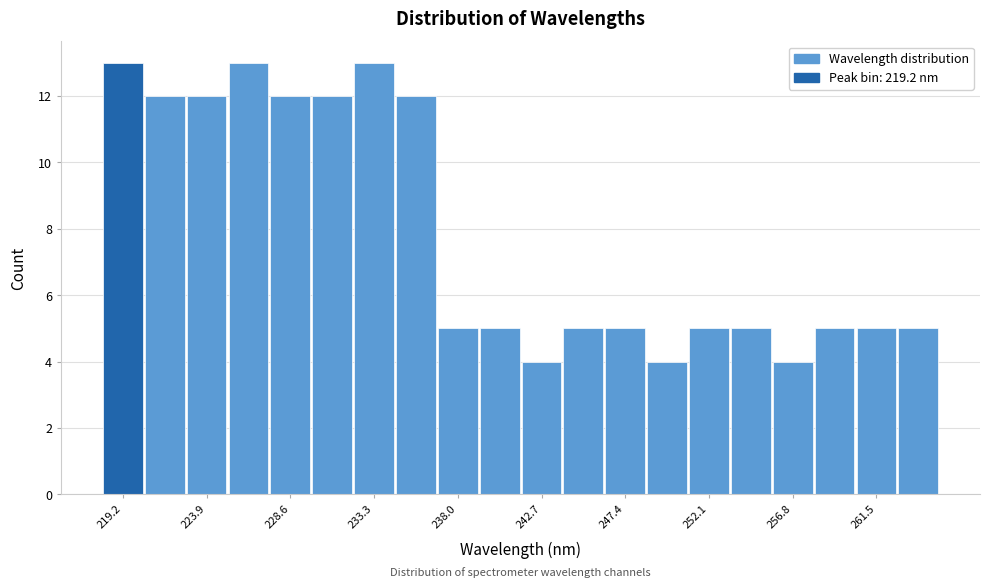

Reading left to right, list every bar in this chart as the range it spans on the x-axis followed by its height. Neither the bar edges nor the heights are printed on the chart, so give them approximately, as read against the axes.

218.0 to 220.5: 13
220.5 to 223.0: 12
223.0 to 225.0: 12
225.0 to 227.5: 13
227.5 to 230.0: 12
230.0 to 232.0: 12
232.0 to 234.5: 13
234.5 to 237.0: 12
237.0 to 239.0: 5
239.0 to 241.5: 5
241.5 to 244.0: 4
244.0 to 246.0: 5
246.0 to 248.5: 5
248.5 to 251.0: 4
251.0 to 253.5: 5
253.5 to 255.5: 5
255.5 to 258.0: 4
258.0 to 260.5: 5
260.5 to 262.5: 5
262.5 to 265.0: 5